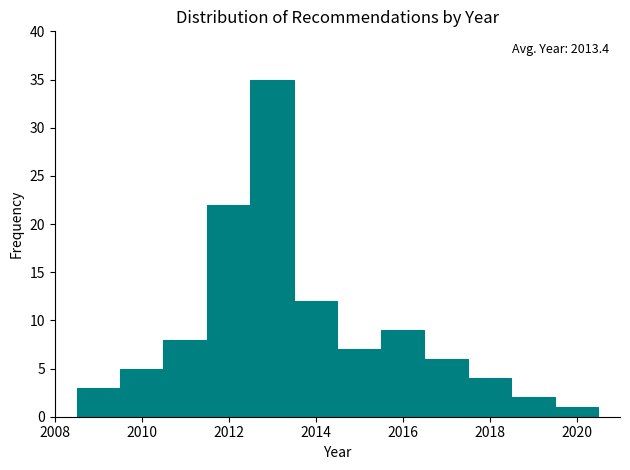

Over which range of the x-axis is the bar tallest?

2012.5 to 2013.5